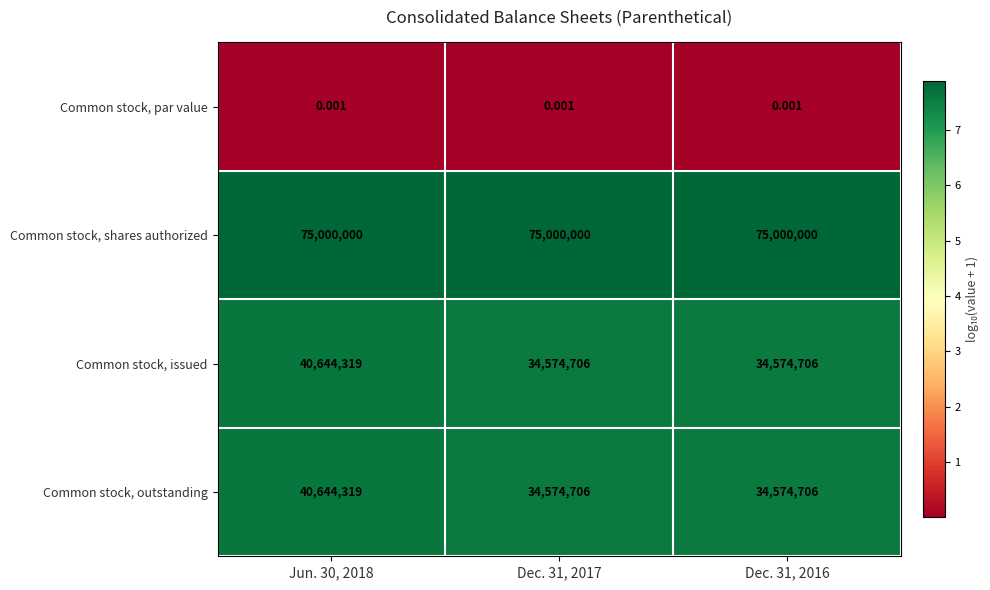

Which series has the largest total across all categories?

Common stock, shares authorized